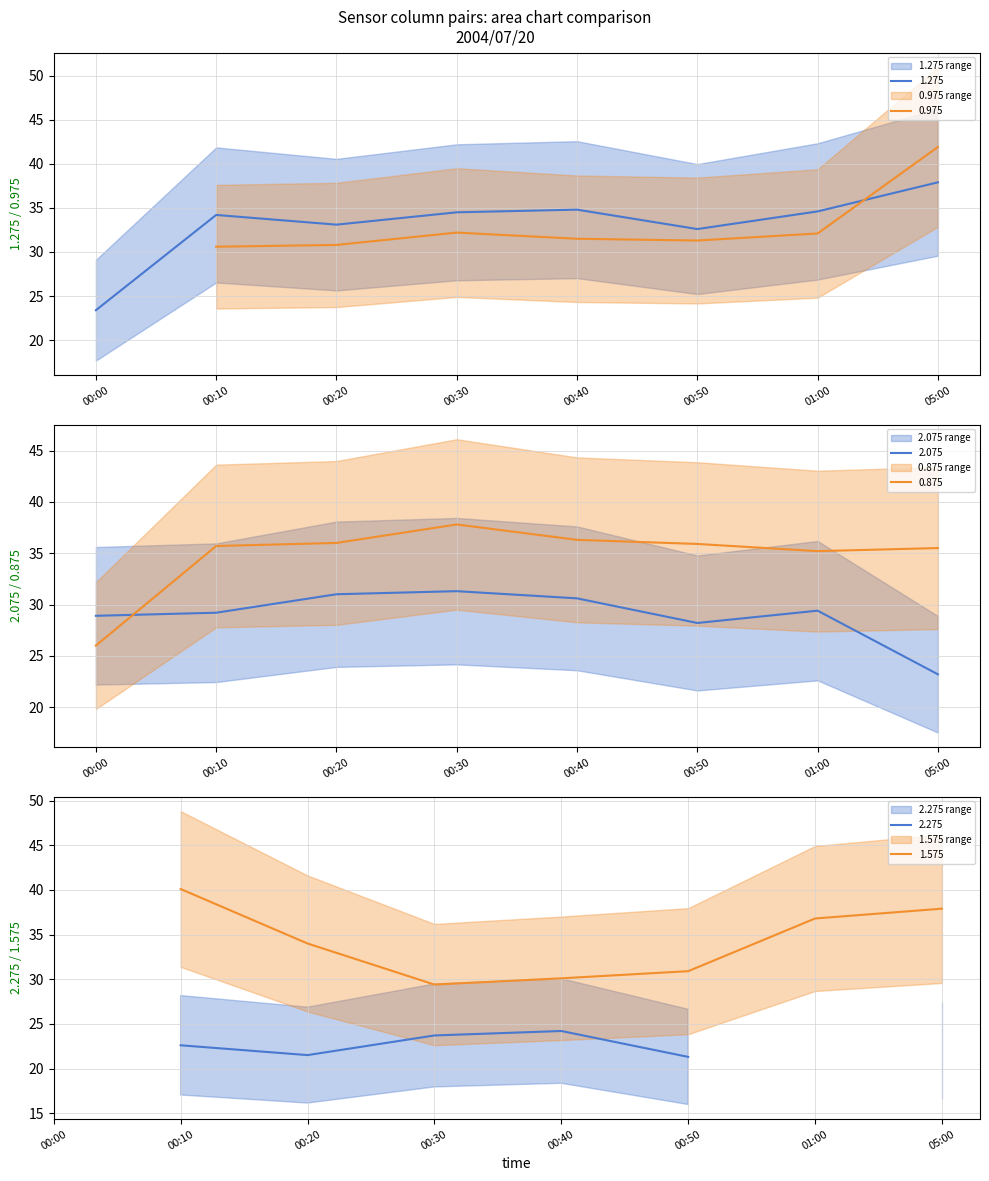

What is the maximum value for 1.275?

37.9